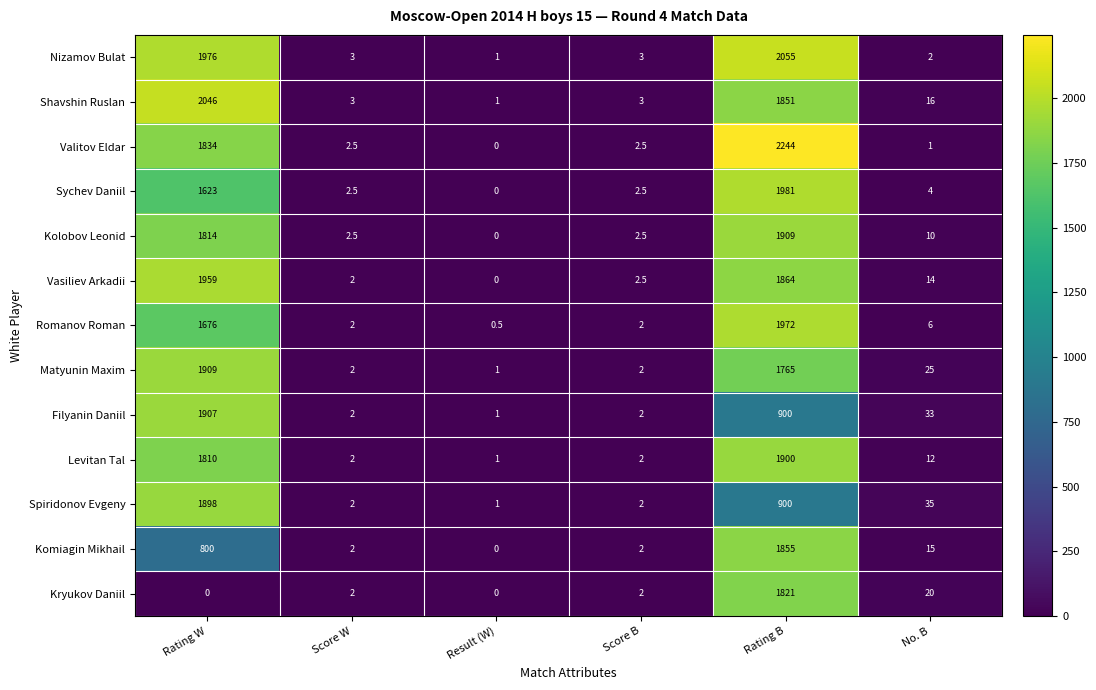

At No. B, list the series in order from largest to smallest.

Spiridonov Evgeny, Filyanin Daniil, Matyunin Maxim, Kryukov Daniil, Shavshin Ruslan, Komiagin Mikhail, Vasiliev Arkadii, Levitan Tal, Kolobov Leonid, Romanov Roman, Sychev Daniil, Nizamov Bulat, Valitov Eldar